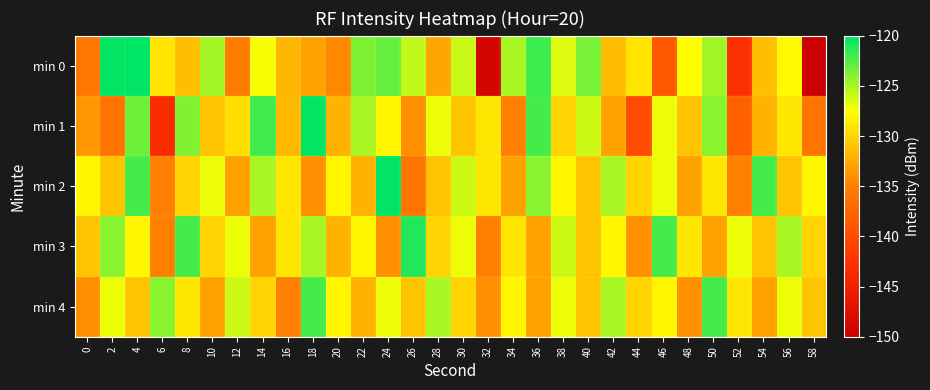

What is the greatest value displayed?

-120.0